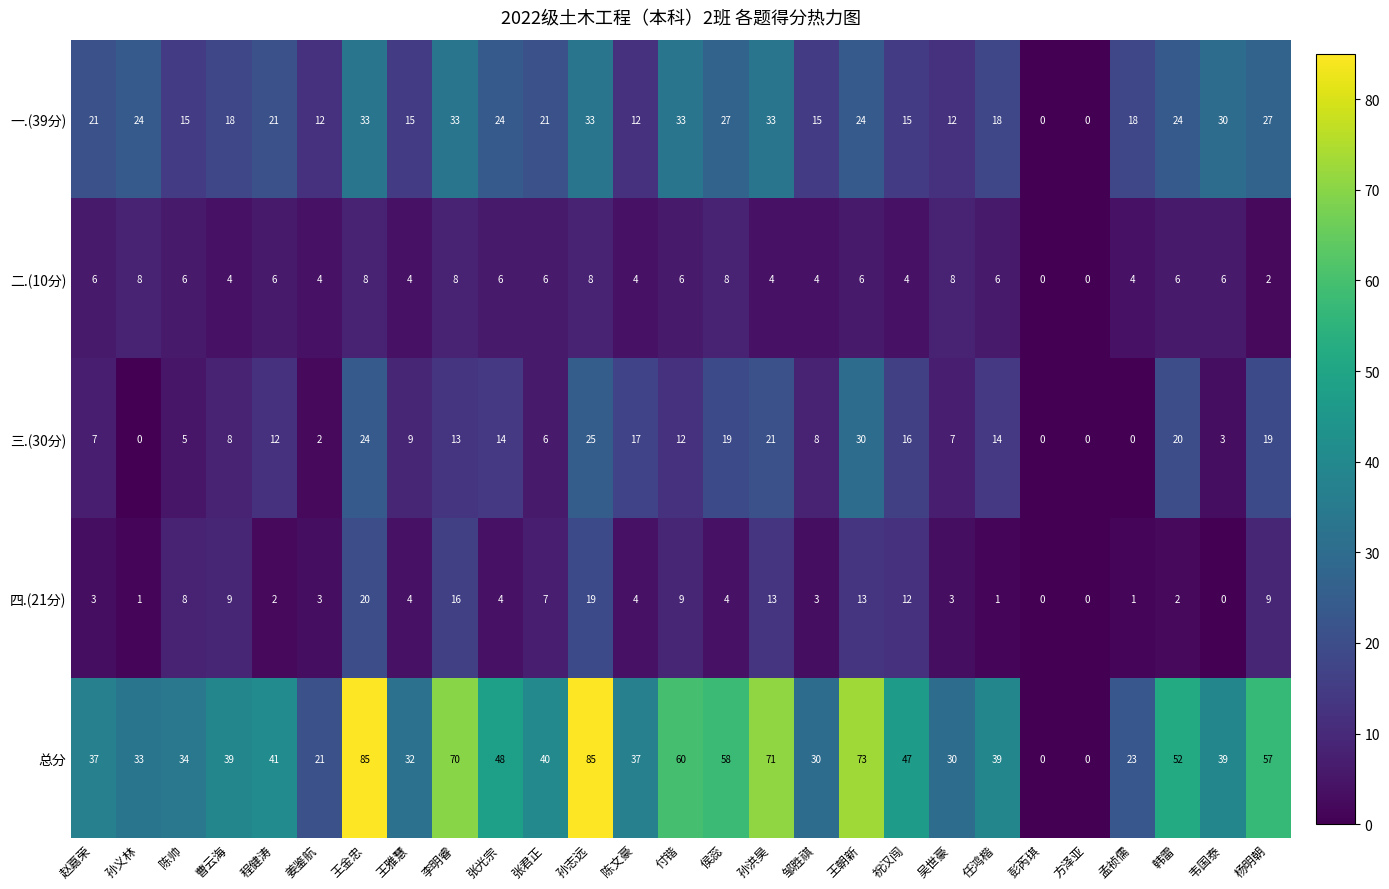

List the series in order of their peak value, lowest first.

二.(10分), 四.(21分), 三.(30分), 一.(39分), 总分